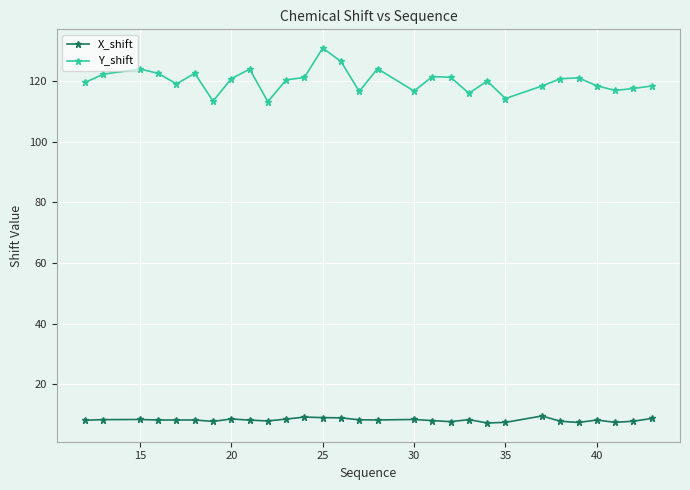

True or false: Y_shift has more than 1 points higher than both neighbors.

True